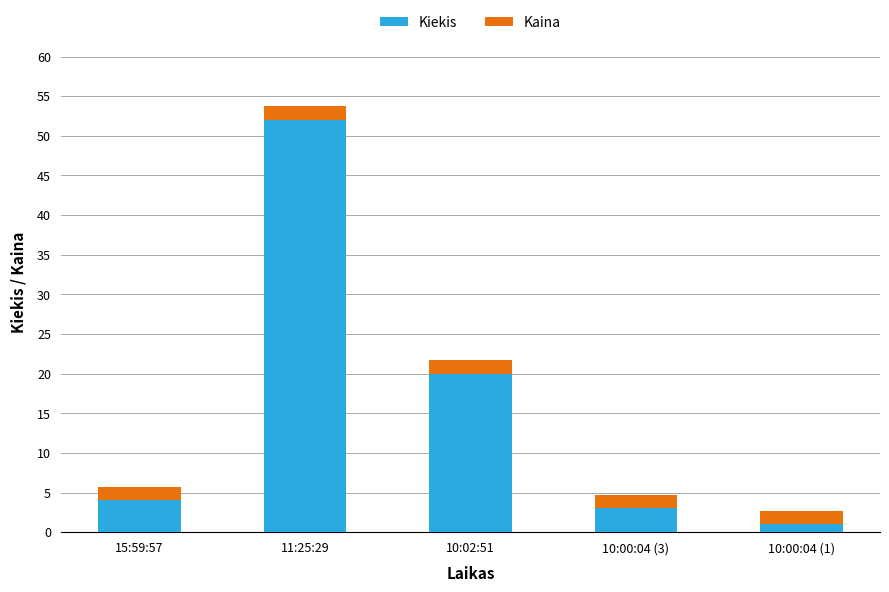

What is the difference between the second highest and minimum values in the Kiekis series?

19.0